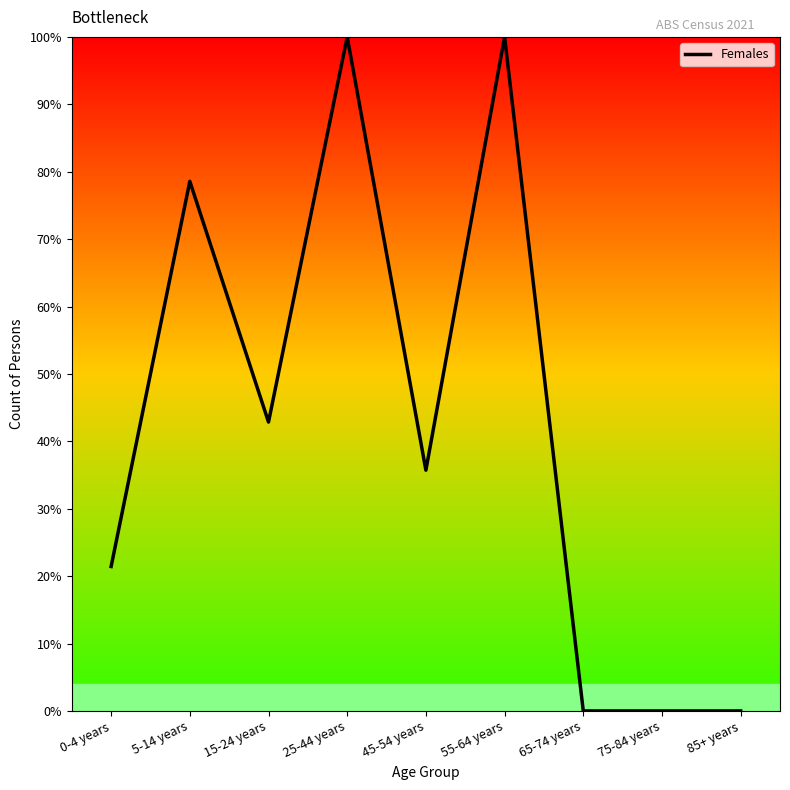

True or false: the data shows -42.7 at 65-74 years.

False